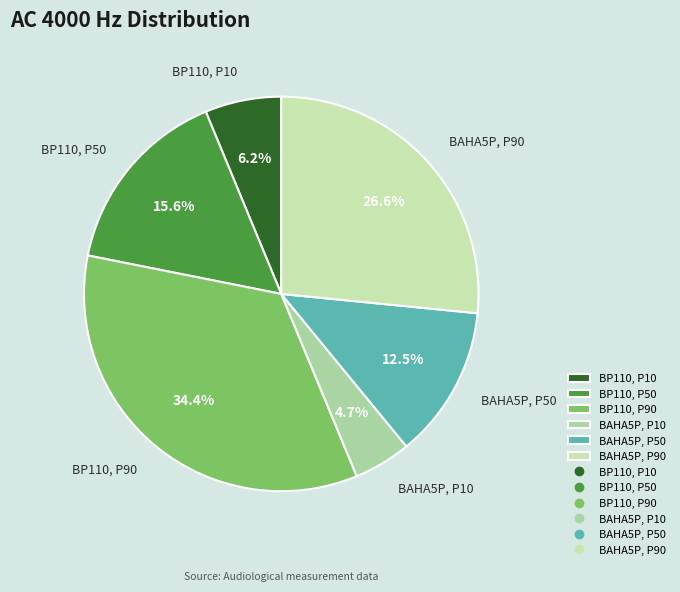

How many segments does this pie chart have?

6